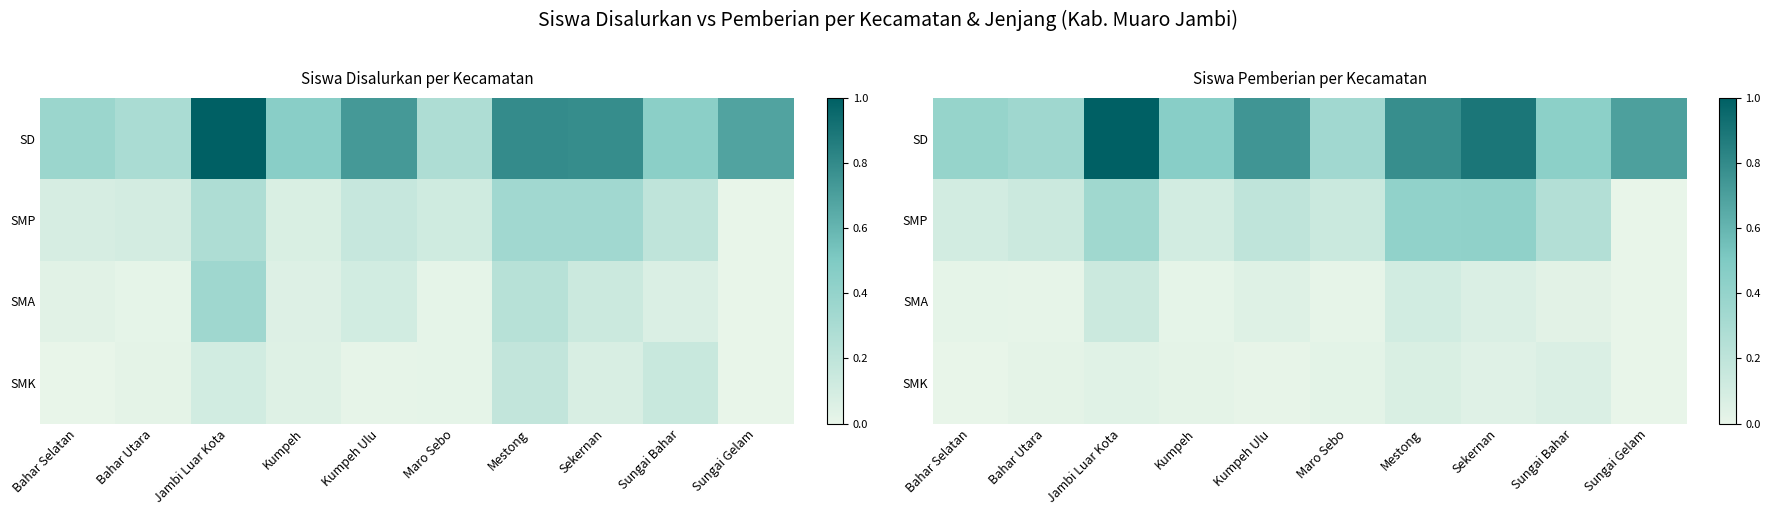

List the labels in order of SD value, smallest first.

Maro Sebo, Bahar Utara, Bahar Selatan, Sungai Bahar, Kumpeh, Sungai Gelam, Kumpeh Ulu, Mestong, Sekernan, Jambi Luar Kota